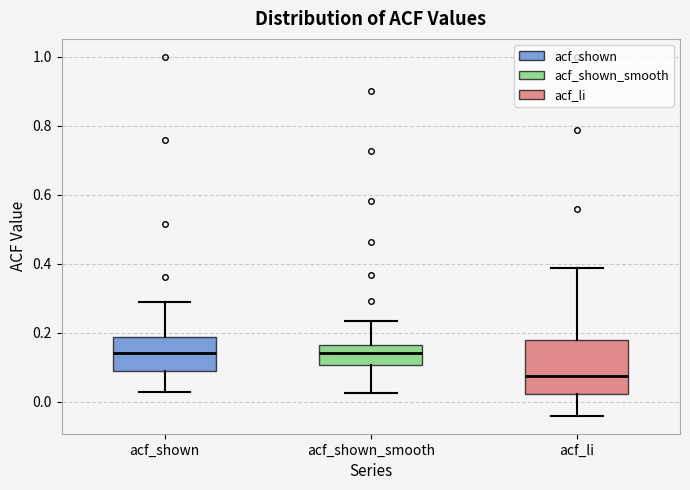

Where does the upper whisker of the box for acf_li end on the y-axis? The values are not printed on the chart, so give them approximately, as read against the axis.

0.38